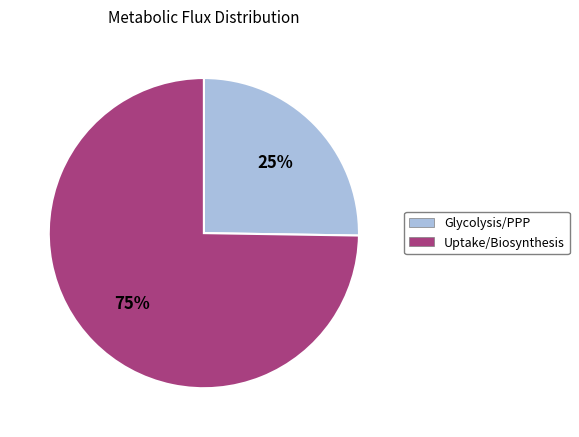

To the nearest percent, what is the difference between the largest and smallest slice percentages?

50%